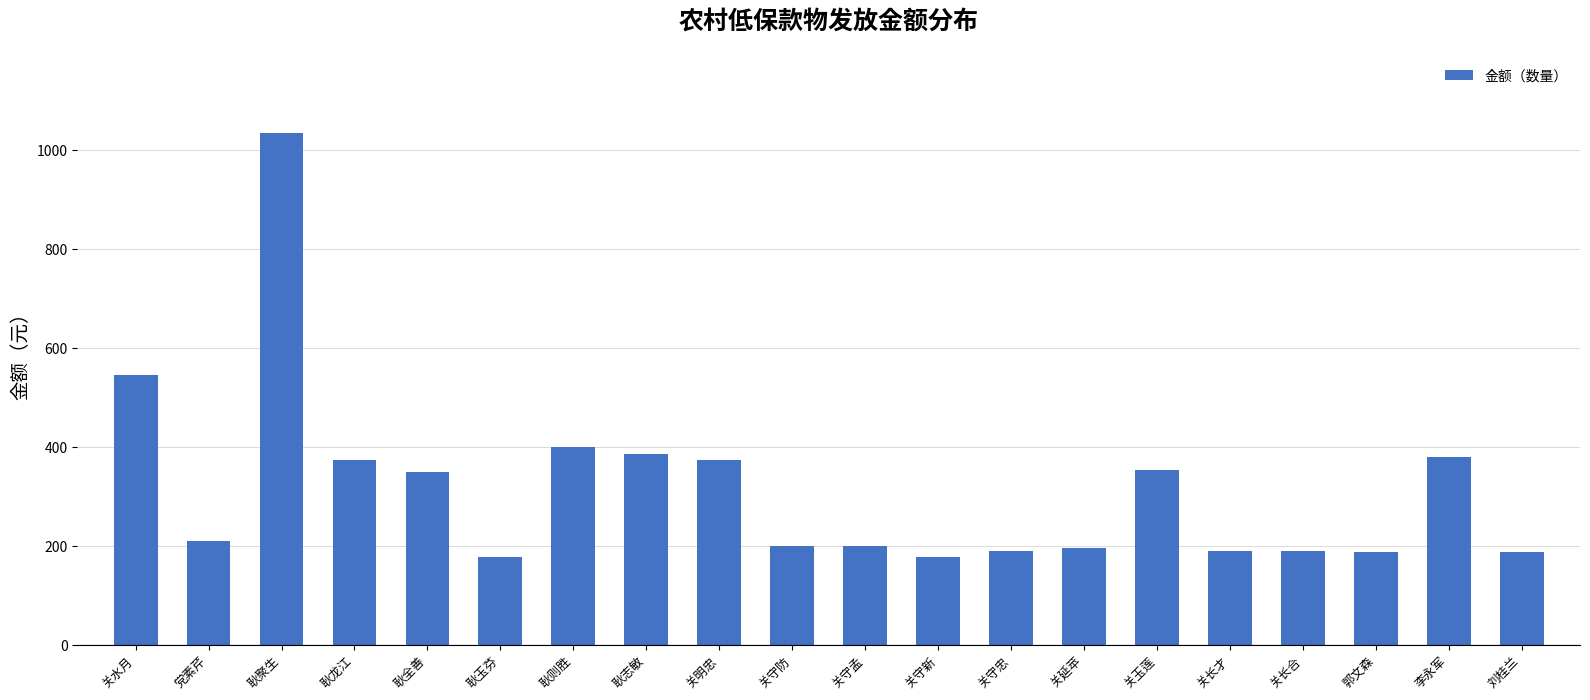

What is the average value?

315